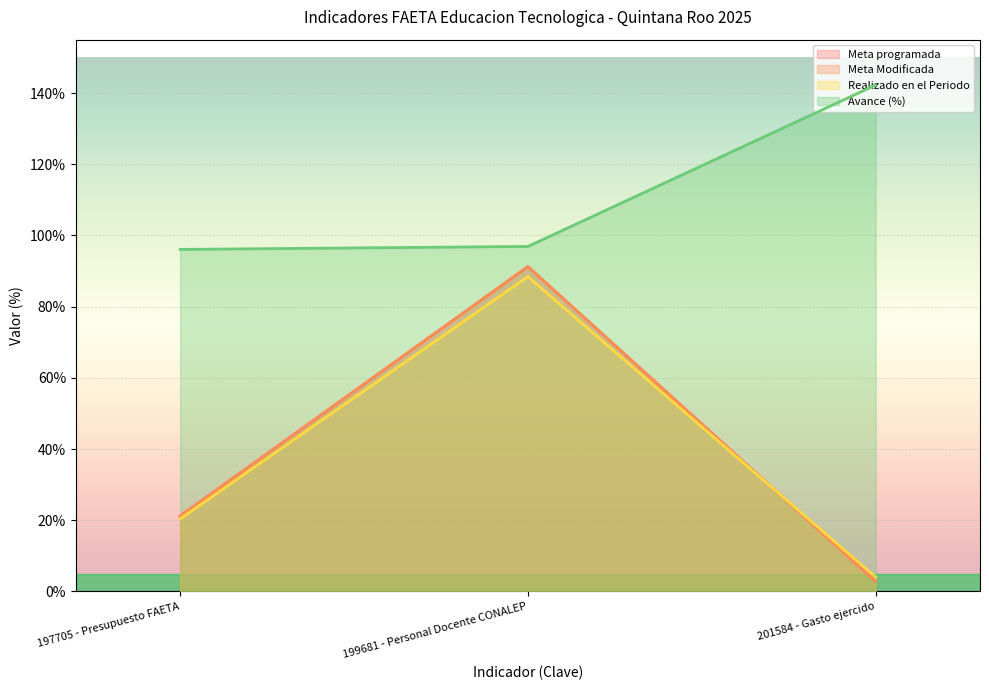

What is the label of the 1st point from the left?

197705 - Presupuesto FAETA